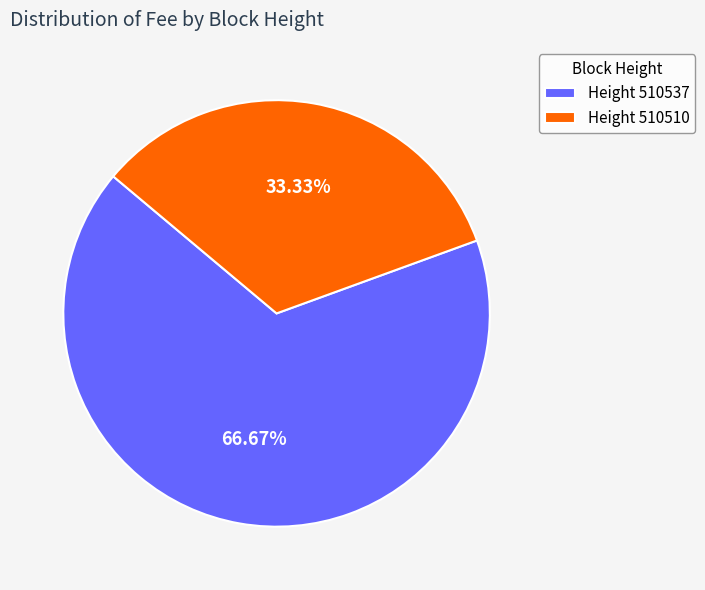

Which slice represents more than half of the pie?

Height 510537